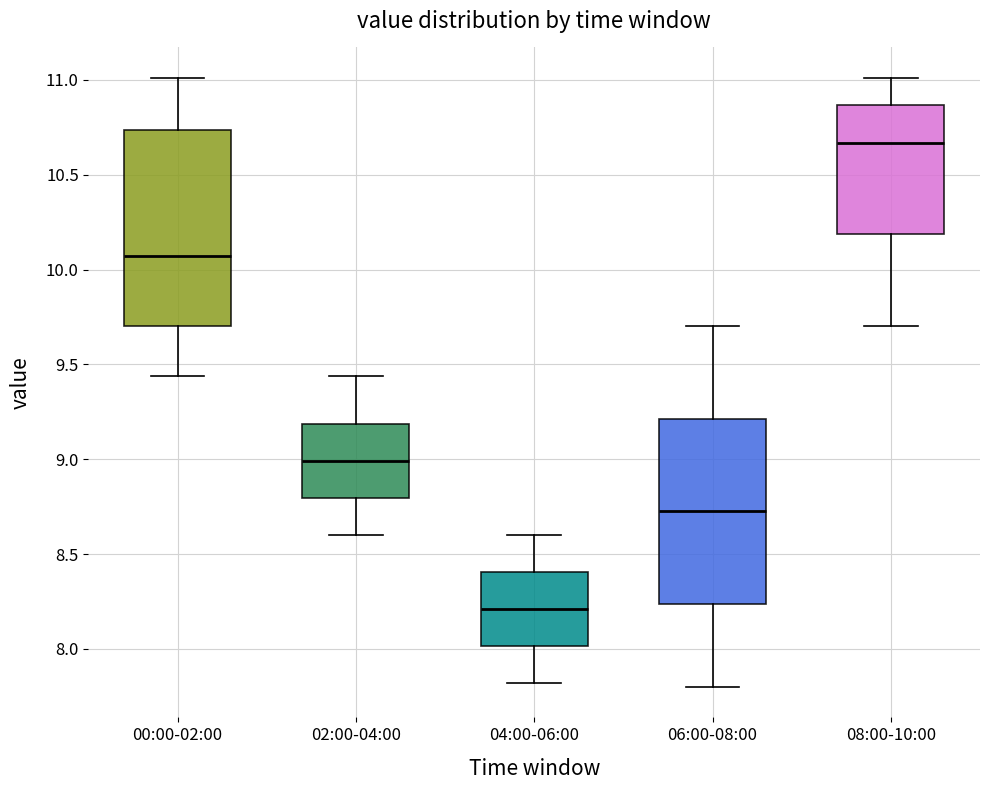

Which box has the highest median line?

08:00-10:00